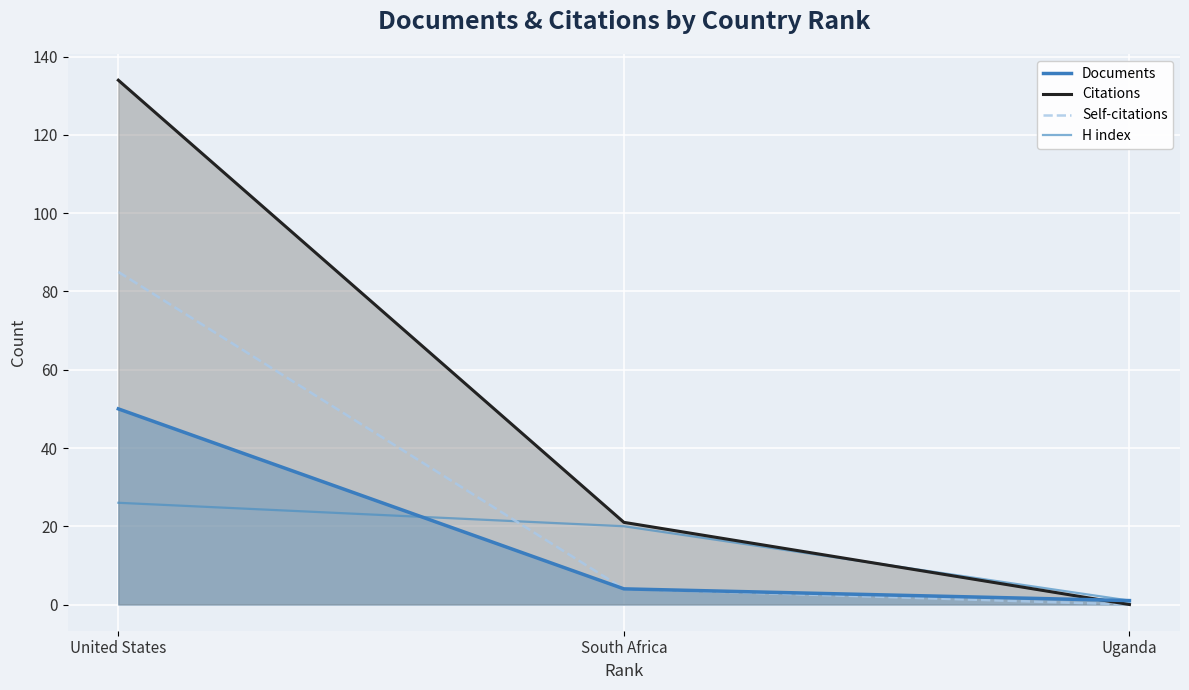

Between South Africa and Uganda, which is larger?

South Africa